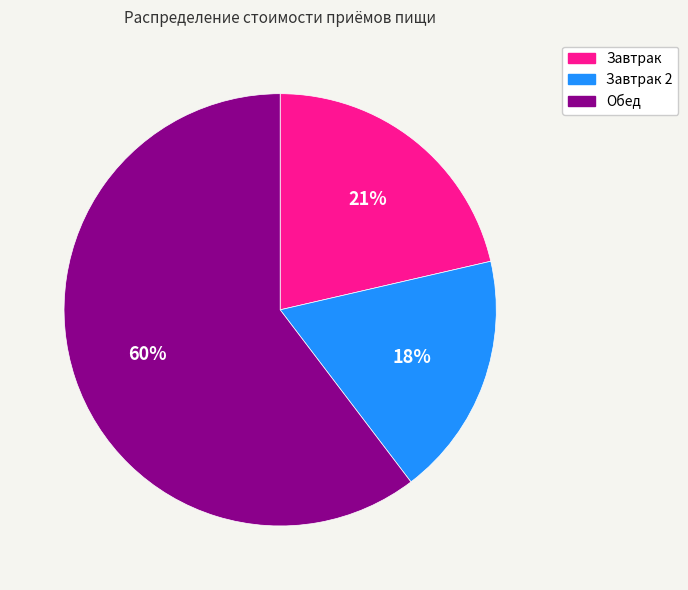

To the nearest percent, what is the difference between the largest and smallest slice percentages?

42%